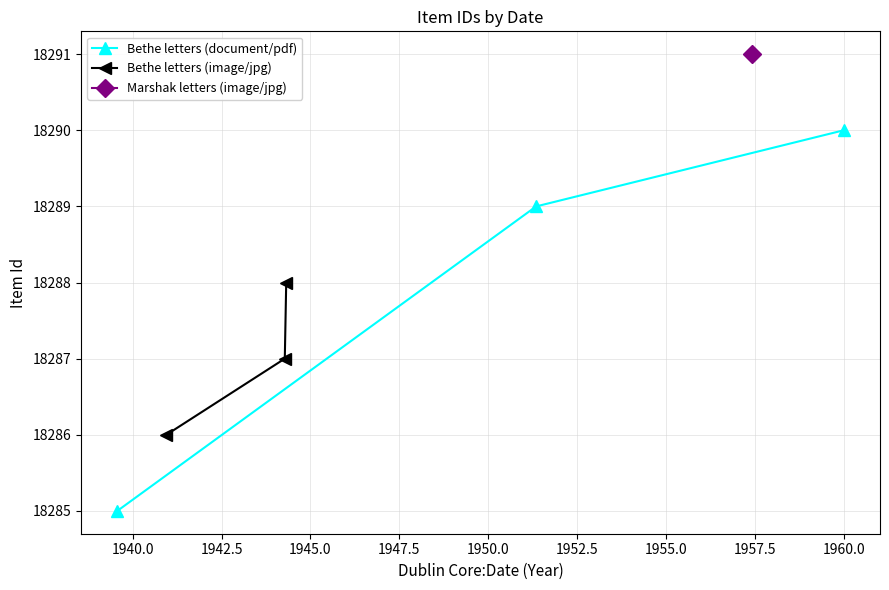

What is the maximum value for Bethe letters (document/pdf)?

18290